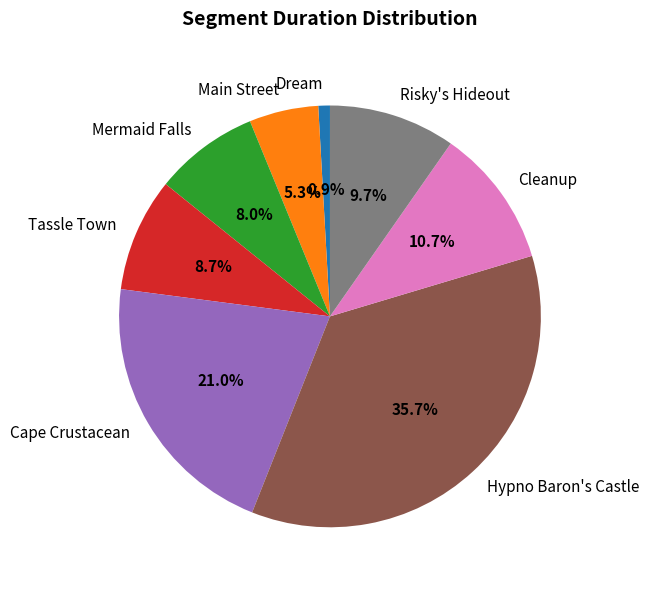

Does Cape Crustacean account for over 50% of the chart?

No